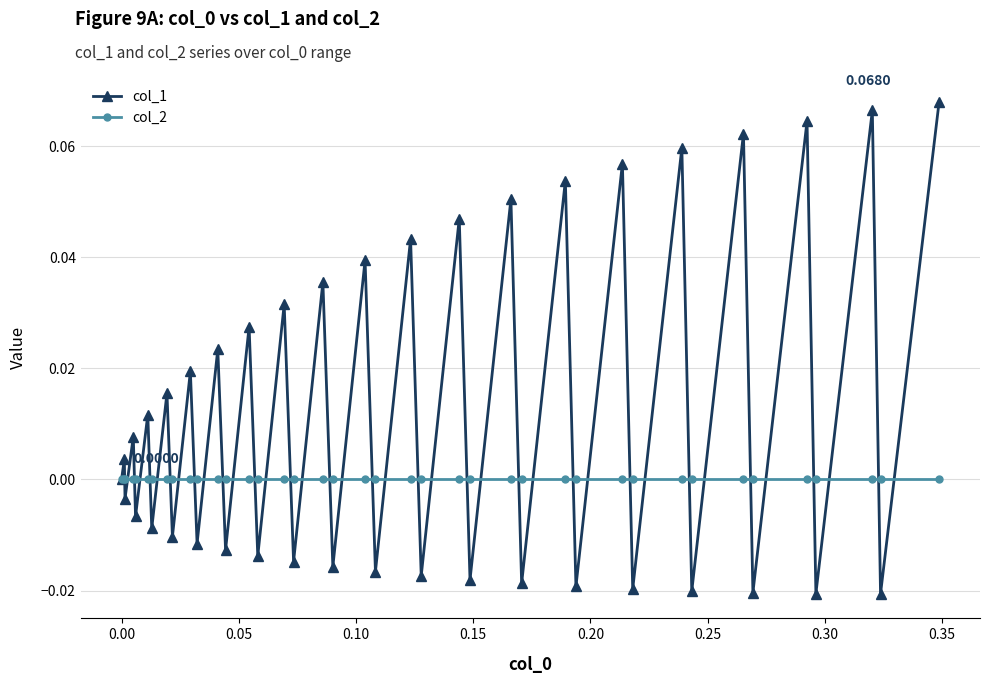

In col_1, how many points are higher than both neighbors (excluding endpoints)?

19